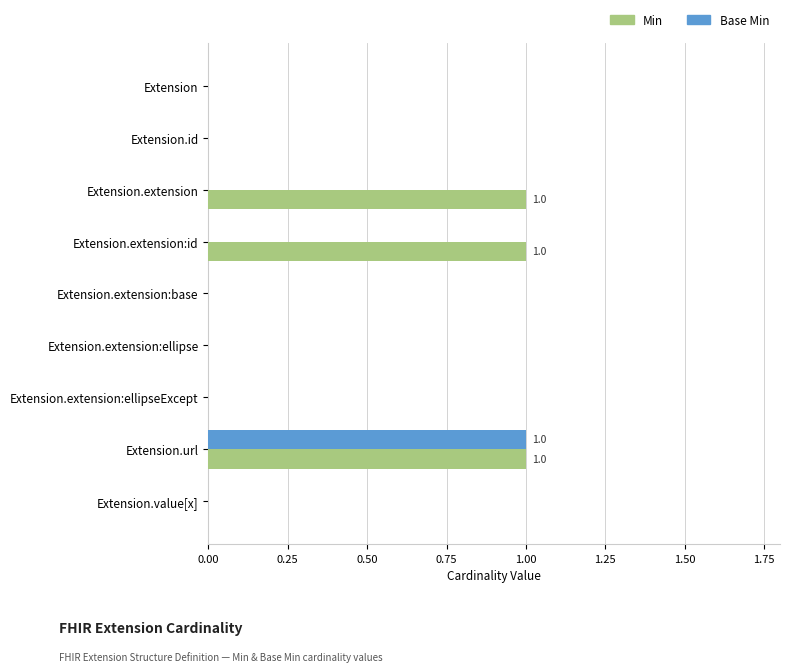

Which series has the largest total across all categories?

Min